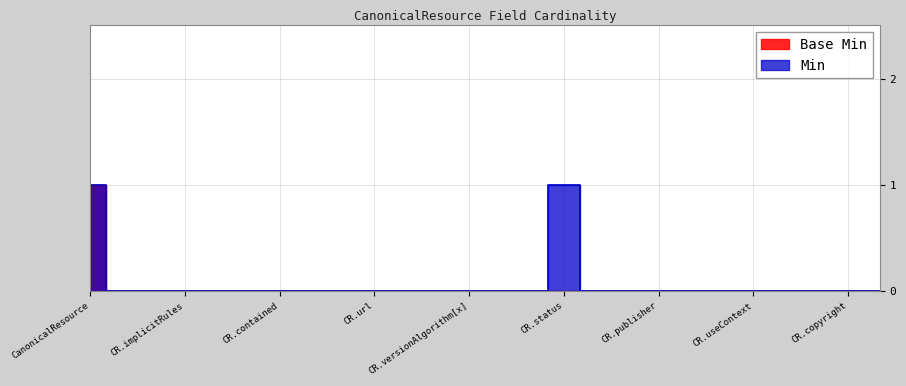

True or false: Min has more than 0 interior local peaks.

True